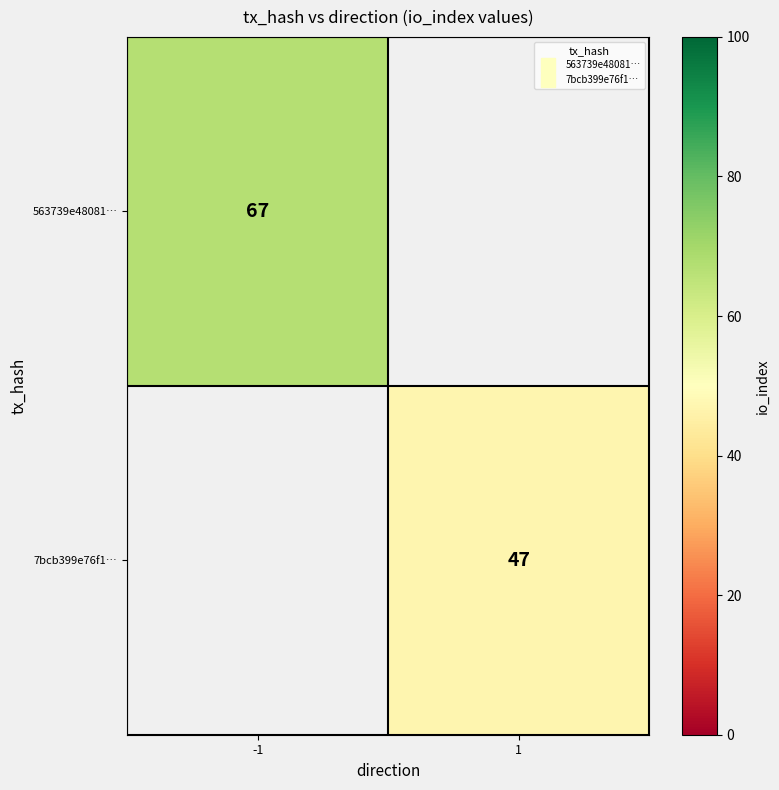

The value of 563739e48081… at -1 is 67.0. True or false?

True